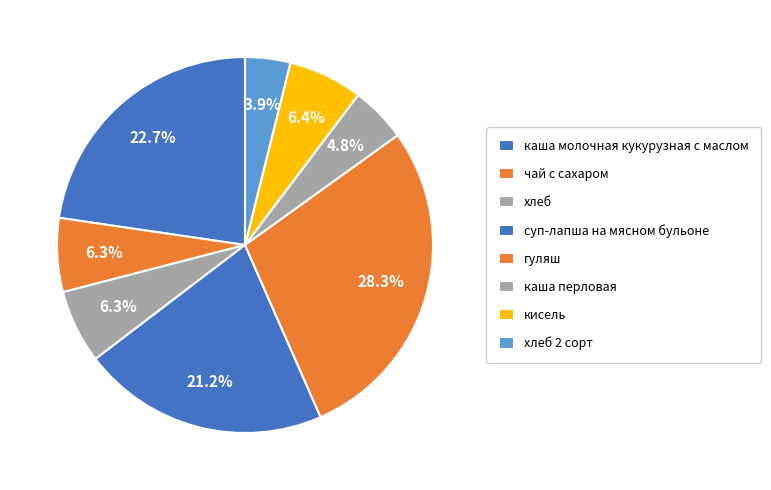

Count the number of slices in the pie.

8